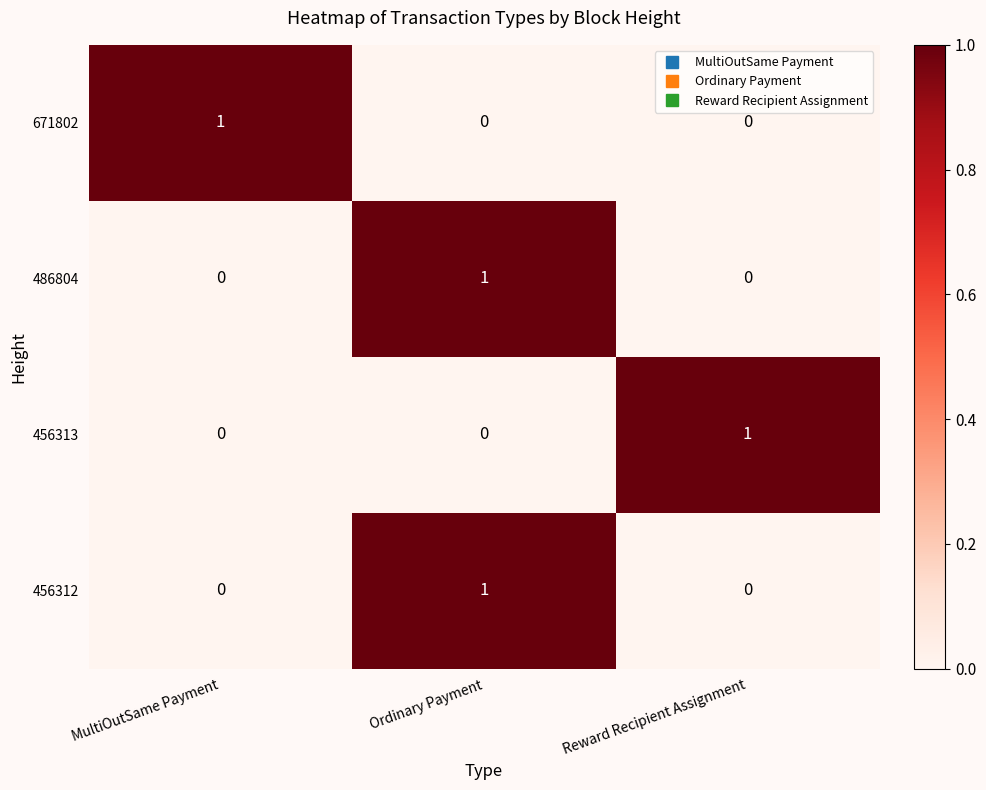

At which category is the sum across all series the highest?

Ordinary Payment